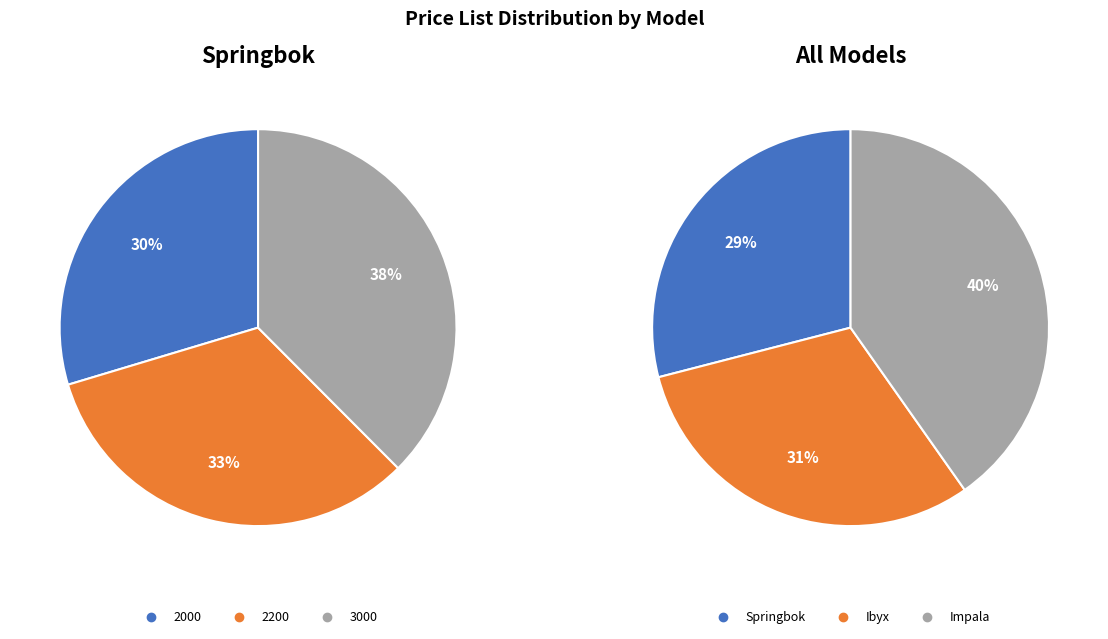

Which slice is the largest?

Impala 3500